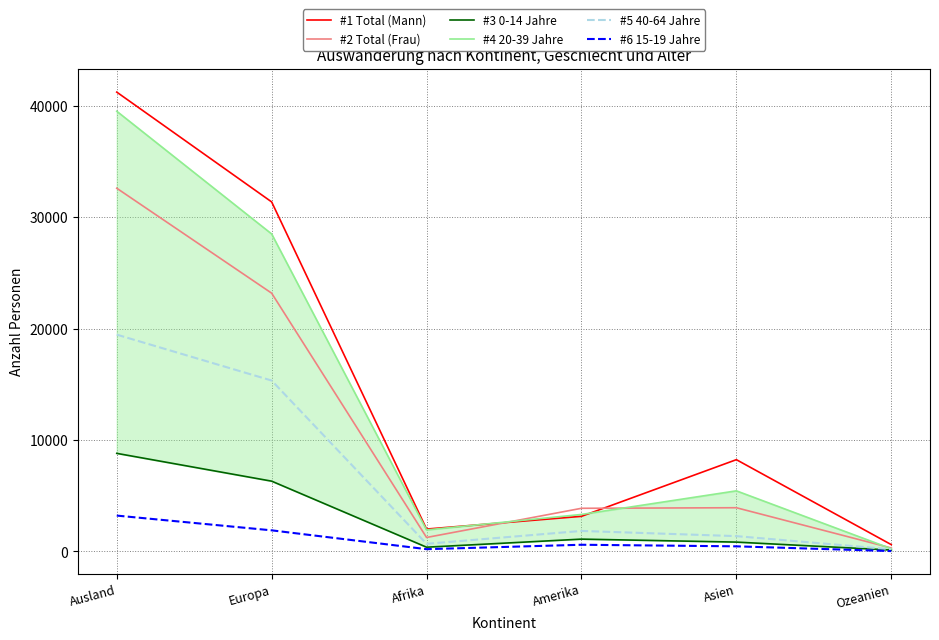

At which category is the sum across all series the highest?

Ausland